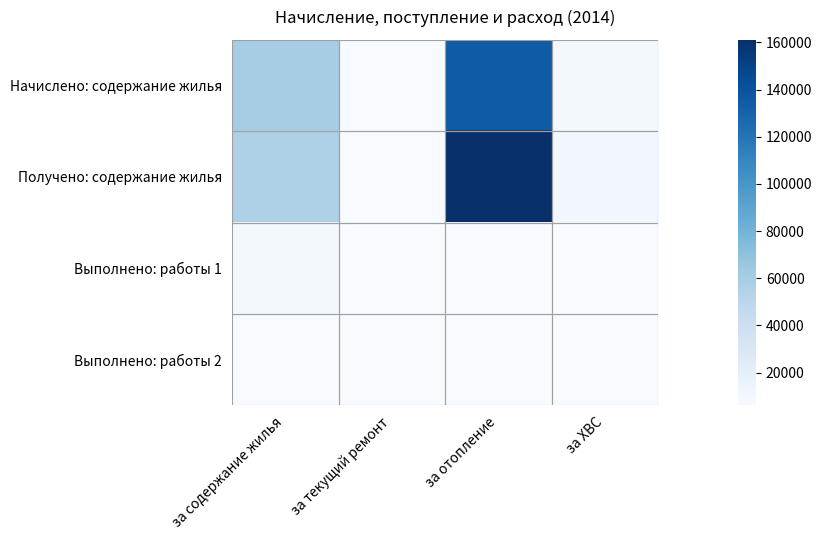

What is the total value across all series at за ХВС?

19423.8